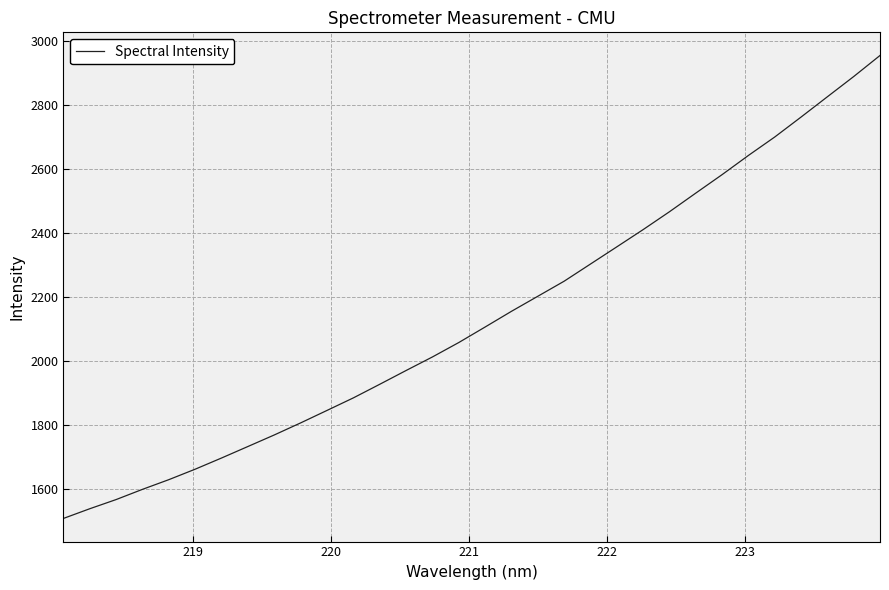

What is the difference between the maximum and minimum values?

1447.1